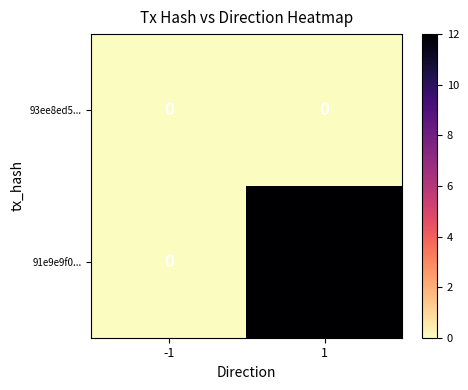

What is the spread (max minus min) of values at 1?

12